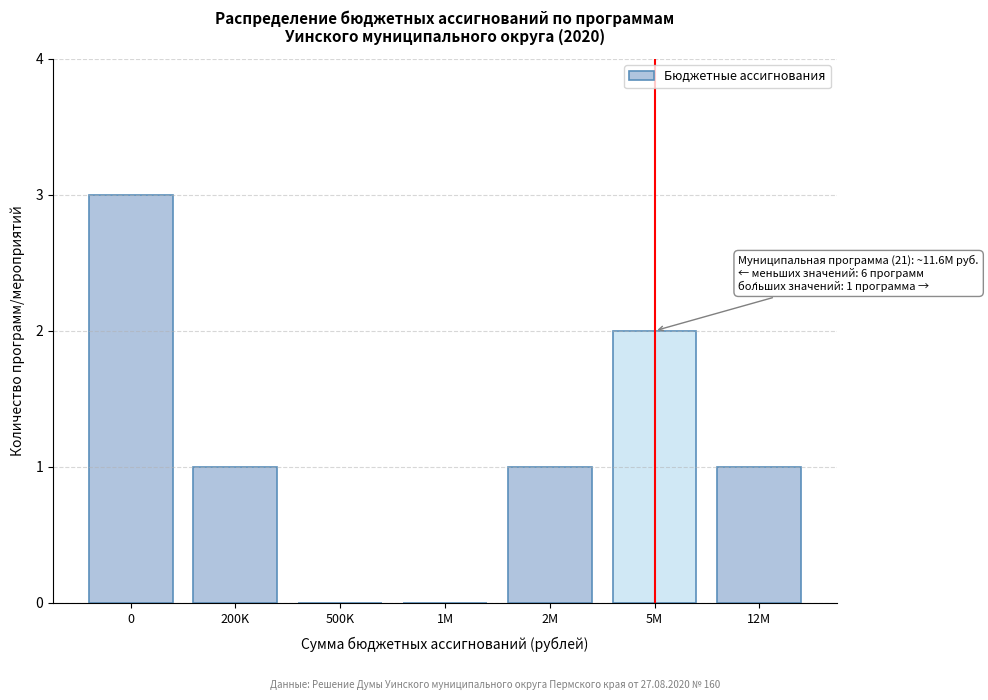

Reading left to right, transcribe all the data shown in this chart.

0=3	200K=1	500K=0	1M=0	2M=1	5M=2	12M=1